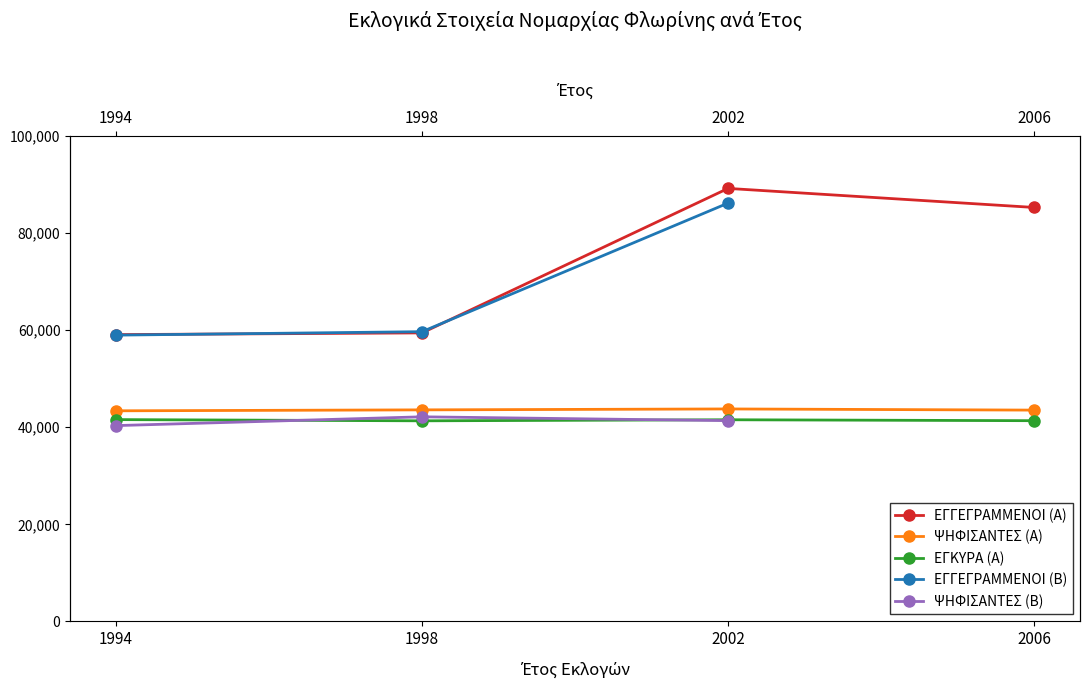

Which category has the highest value across all series?

2002